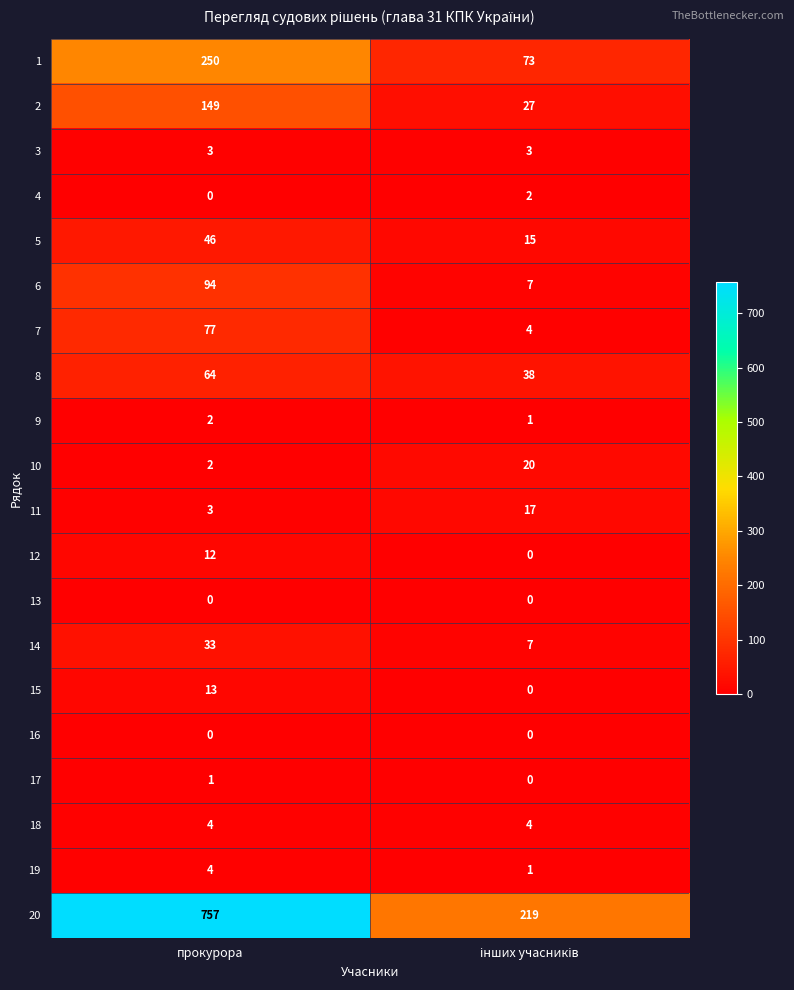

At which category is the sum across all series the highest?

прокурора